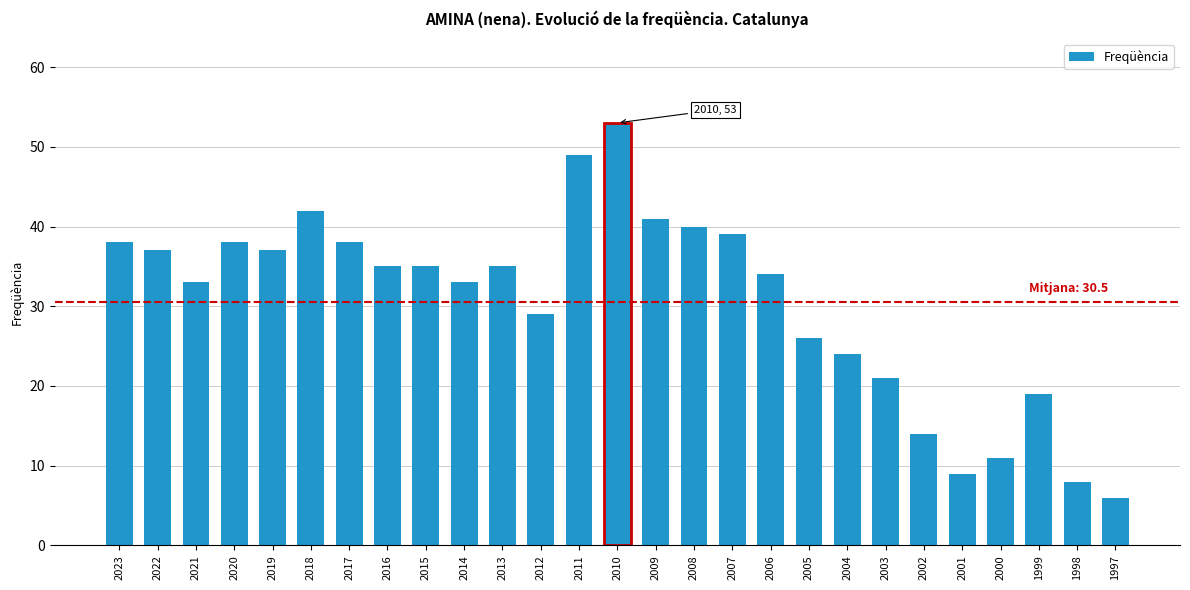

Rank the categories by value from highest to lowest.

2010, 2011, 2018, 2009, 2008, 2007, 2023, 2020, 2017, 2022, 2019, 2016, 2015, 2013, 2006, 2021, 2014, 2012, 2005, 2004, 2003, 1999, 2002, 2000, 2001, 1998, 1997